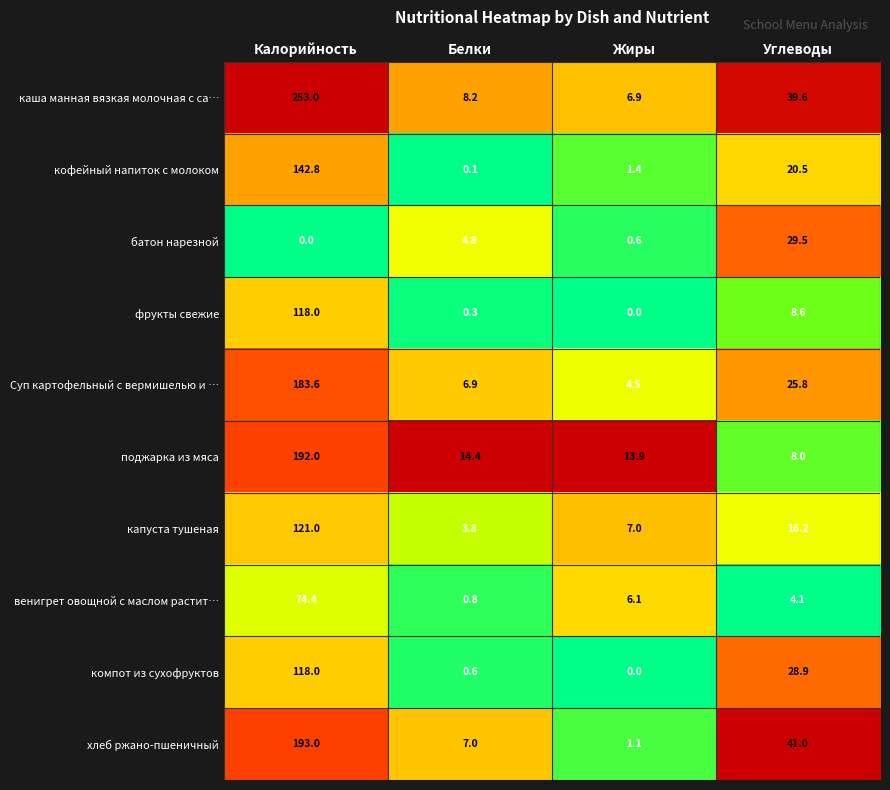

The каша манная вязкая молочная с са… series shows 6.9 at Жиры. True or false?

True